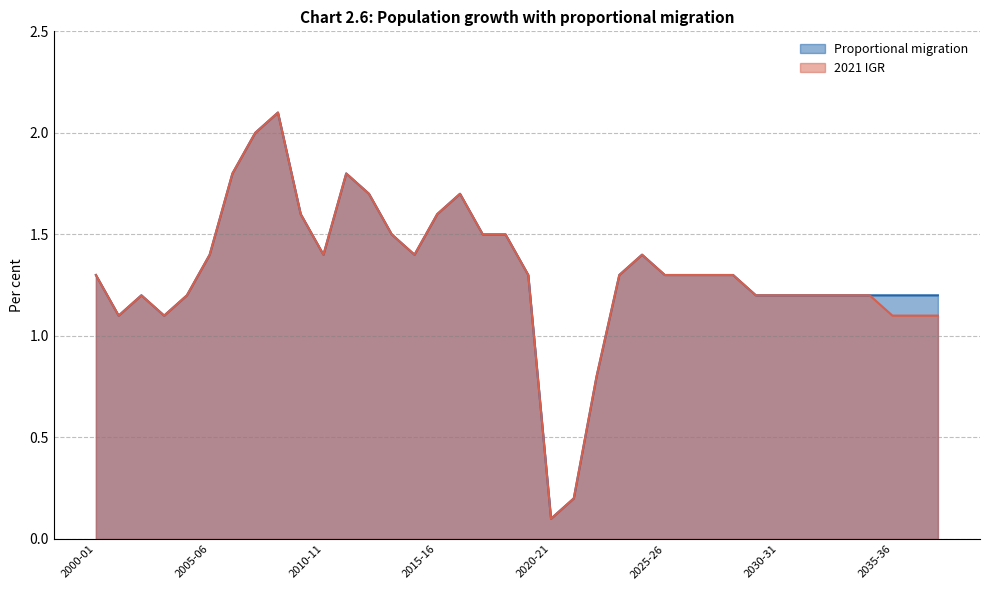

How many lines are shown in the chart?

2